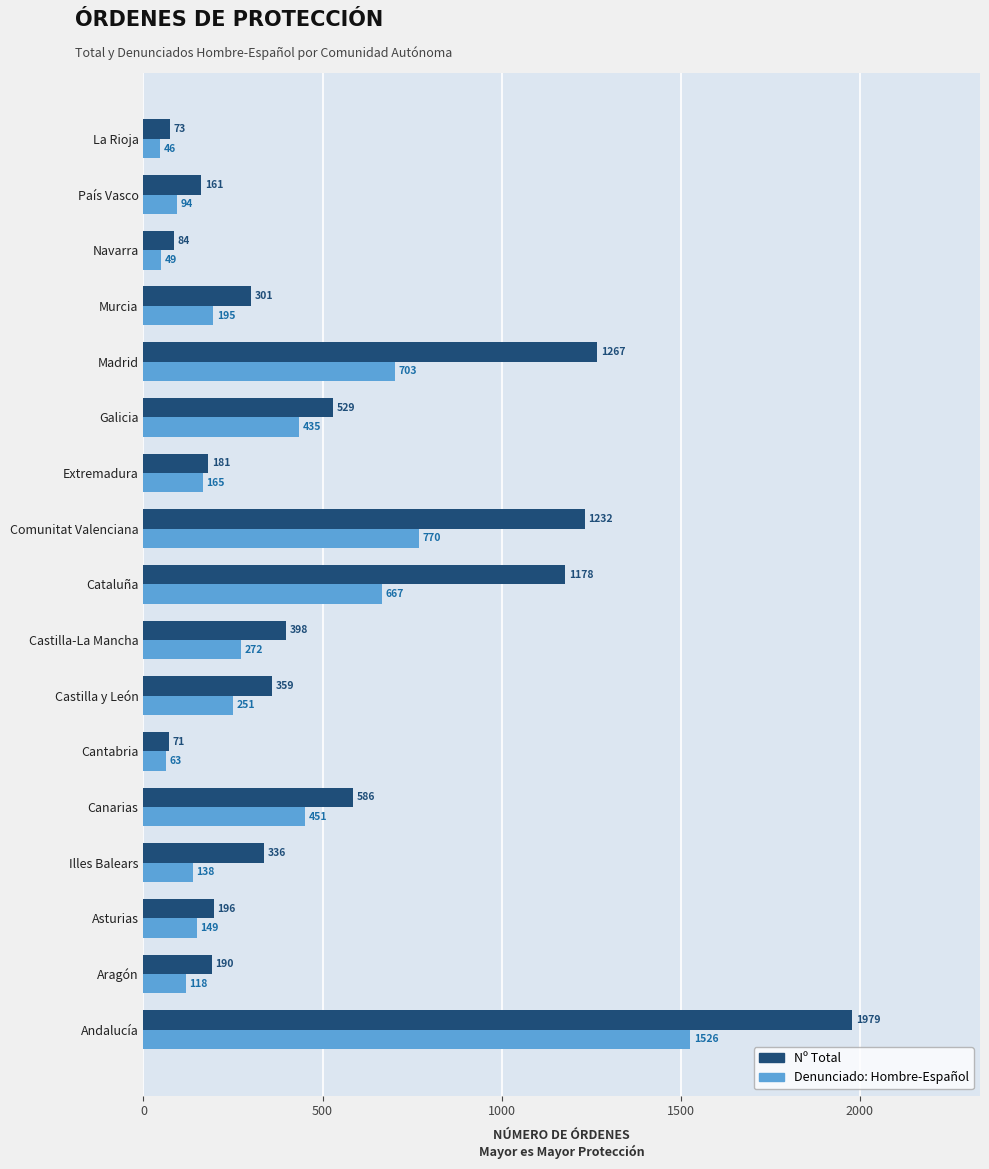

At which category does the chart reach its minimum across all series?

La Rioja